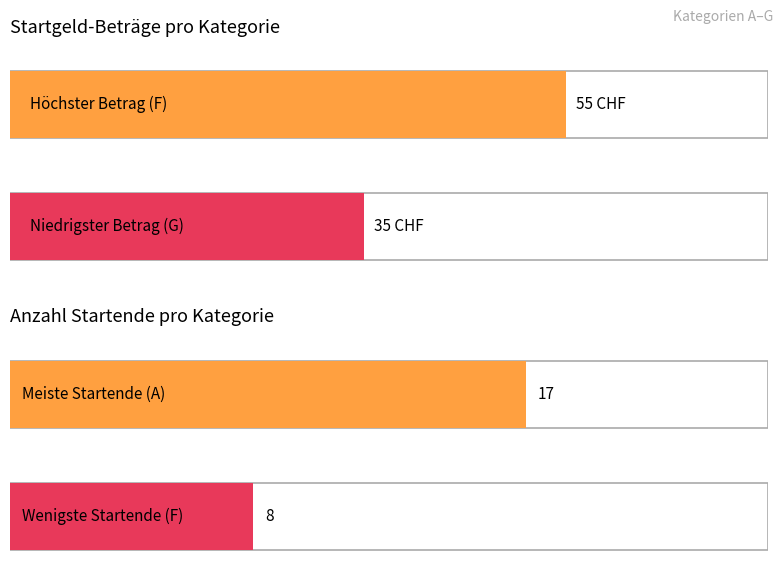

Between A and F, which series saw the biggest shift?

Startgeld-Beträge